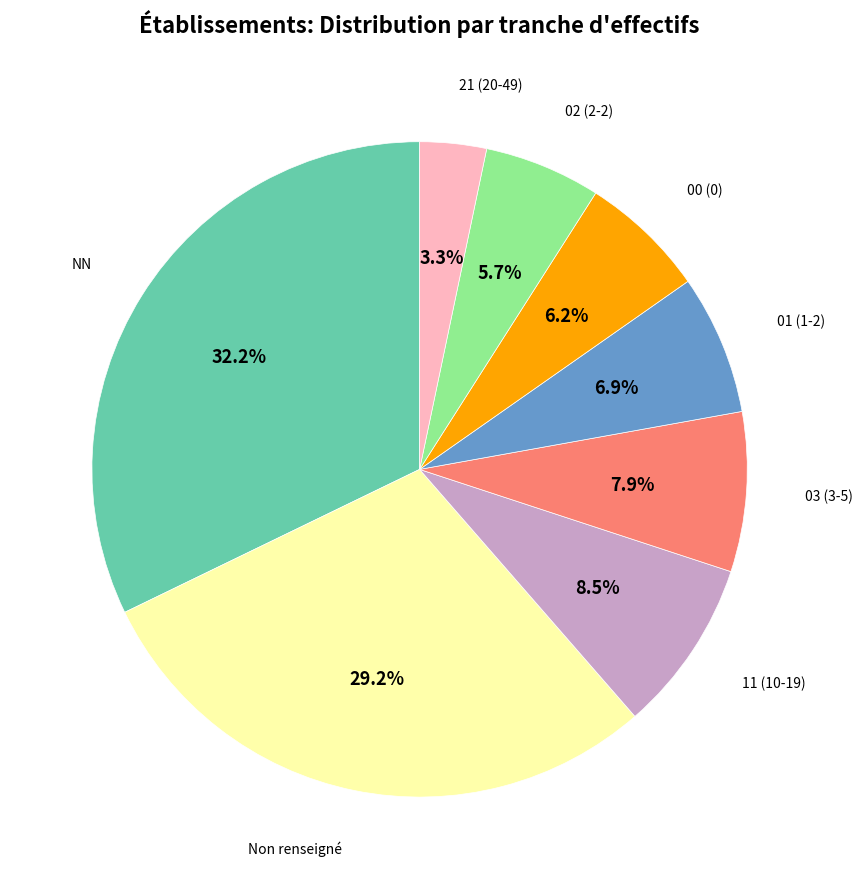

Combined, do Non renseigné and 11 (10-19) account for over 50%?

No